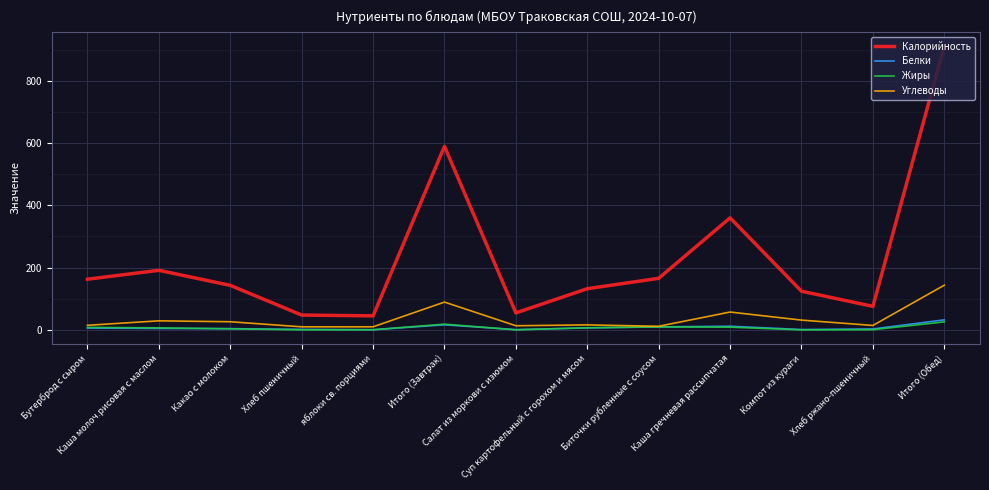

What are all the series names shown in the legend?

Калорийность, Белки, Жиры, Углеводы